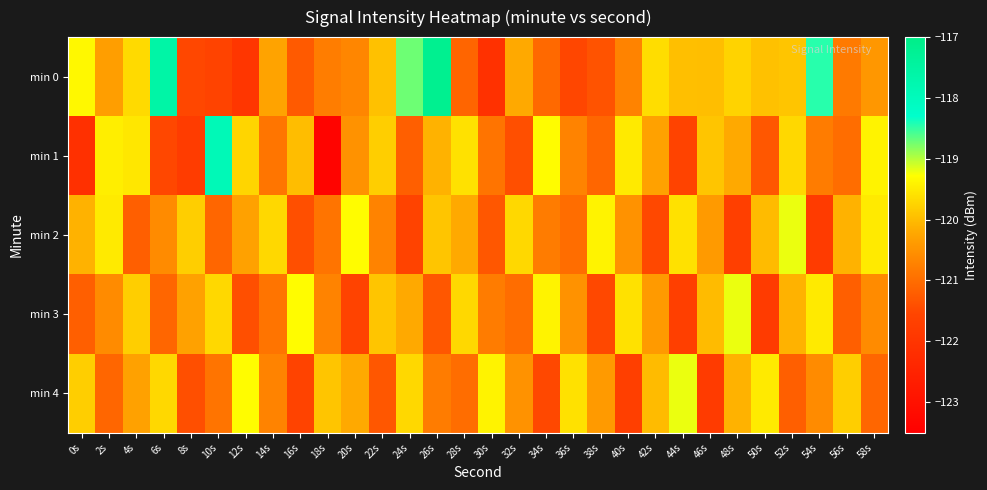

Reading right to left, extract all data points from this chart.

min 0: 58s=-120.4	56s=-120.8	54s=-118.4	52s=-119.9	50s=-119.9	48s=-119.8	46s=-120.0	44s=-120.0	42s=-119.6	40s=-120.7	38s=-121.3	36s=-121.5	34s=-121.1	32s=-120.2	30s=-122.1	28s=-121.1	26s=-117.2	24s=-118.7	22s=-119.9	20s=-120.7	18s=-120.8	16s=-121.3	14s=-120.3	12s=-122.0	10s=-121.6	8s=-121.5	6s=-117.6	4s=-119.7	2s=-120.3	0s=-119.3
min 1: 58s=-119.4	56s=-121.0	54s=-120.8	52s=-119.7	50s=-121.3	48s=-120.2	46s=-119.9	44s=-121.6	42s=-120.3	40s=-119.5	38s=-121.1	36s=-120.7	34s=-119.3	32s=-121.4	30s=-120.9	28s=-119.6	26s=-120.1	24s=-121.2	22s=-119.8	20s=-120.5	18s=-123.4	16s=-120.0	14s=-120.9	12s=-119.7	10s=-117.9	8s=-121.8	6s=-121.5	4s=-119.5	2s=-119.5	0s=-122.1
min 2: 58s=-119.5	56s=-120.1	54s=-121.8	52s=-119.2	50s=-120.0	48s=-121.7	46s=-120.4	44s=-119.6	42s=-121.5	40s=-120.5	38s=-119.4	36s=-121.0	34s=-120.8	32s=-119.7	30s=-121.3	28s=-120.2	26s=-119.9	24s=-121.6	22s=-120.7	20s=-119.3	18s=-120.9	16s=-121.4	14s=-119.7	12s=-120.3	10s=-121.1	8s=-119.8	6s=-120.6	4s=-121.2	2s=-119.5	0s=-120.1
min 3: 58s=-120.6	56s=-121.2	54s=-119.5	52s=-120.1	50s=-121.8	48s=-119.2	46s=-120.0	44s=-121.7	42s=-120.4	40s=-119.6	38s=-121.5	36s=-120.5	34s=-119.4	32s=-121.0	30s=-120.8	28s=-119.7	26s=-121.3	24s=-120.2	22s=-119.9	20s=-121.6	18s=-120.7	16s=-119.3	14s=-120.9	12s=-121.4	10s=-119.7	8s=-120.3	6s=-121.1	4s=-119.8	2s=-120.6	0s=-121.2
min 4: 58s=-121.1	56s=-119.8	54s=-120.6	52s=-121.2	50s=-119.5	48s=-120.1	46s=-121.8	44s=-119.2	42s=-120.0	40s=-121.7	38s=-120.4	36s=-119.6	34s=-121.5	32s=-120.5	30s=-119.4	28s=-121.0	26s=-120.8	24s=-119.7	22s=-121.3	20s=-120.2	18s=-119.9	16s=-121.6	14s=-120.7	12s=-119.3	10s=-120.9	8s=-121.4	6s=-119.7	4s=-120.3	2s=-121.1	0s=-119.8